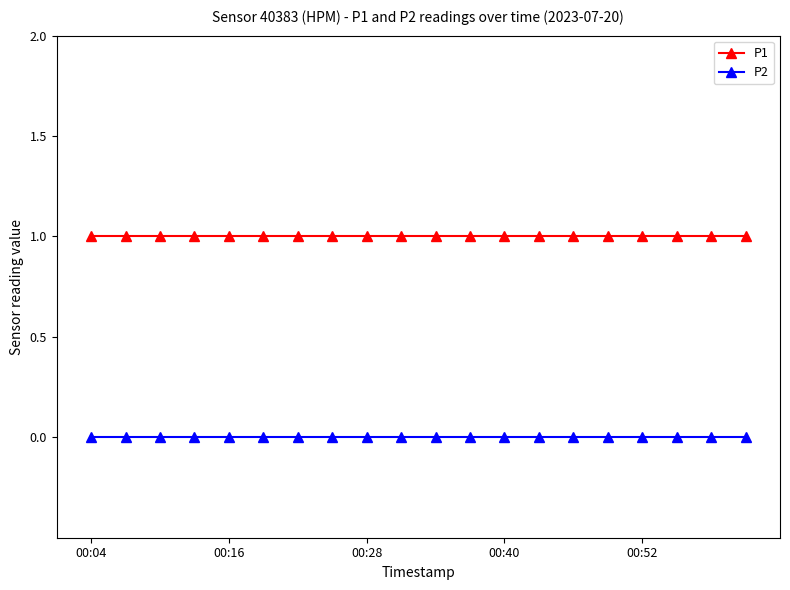

Which series has the largest total across all categories?

P1